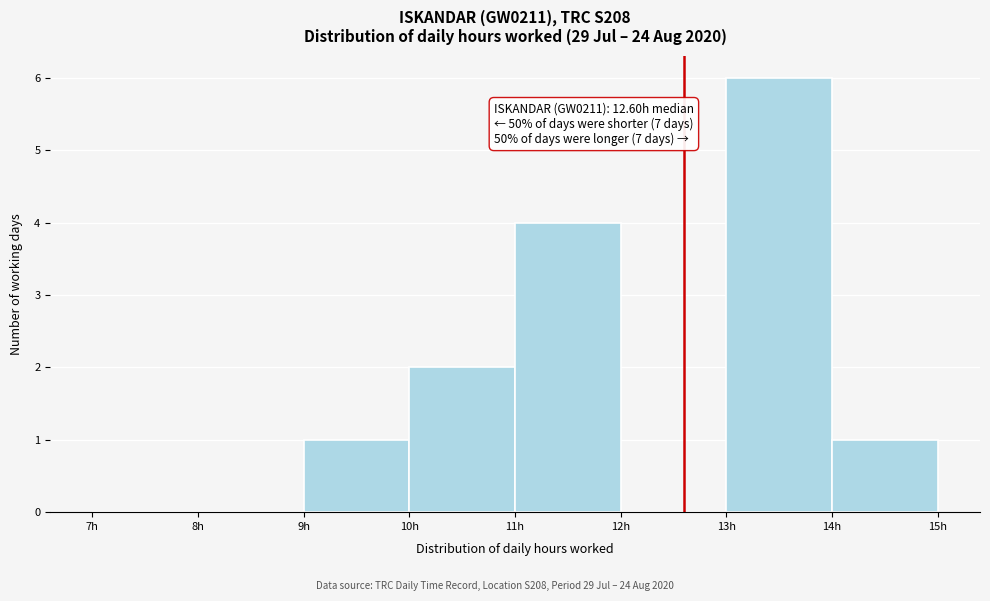

Over which range of the x-axis is the bar tallest?

13 to 14